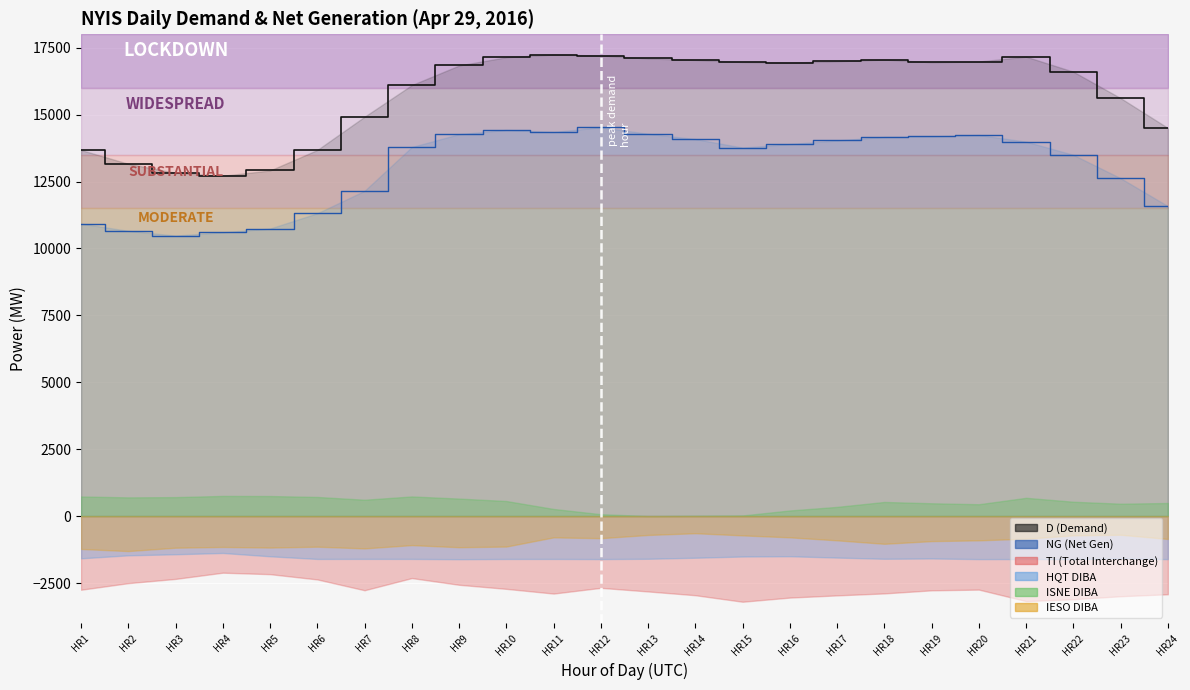

How many values in the D series are below 16943?

12